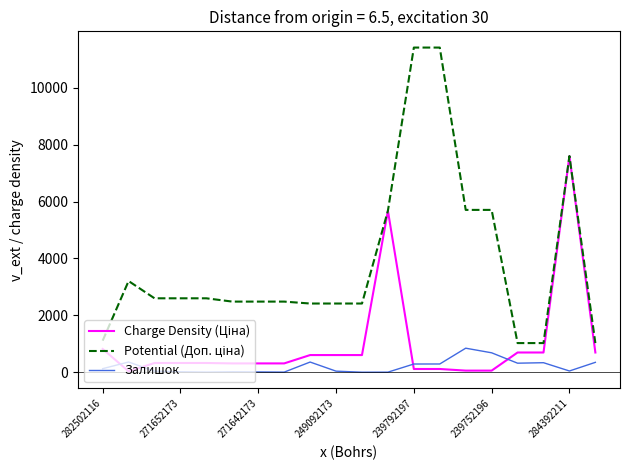

What is the maximum value shown in the chart?

11410.0